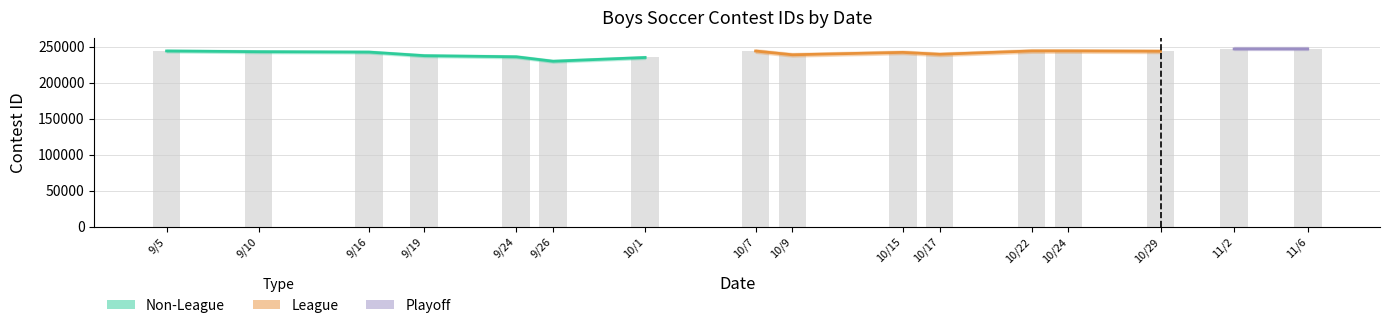

Which series changed the most between 9/16/19 and 9/19/19?

Non-League